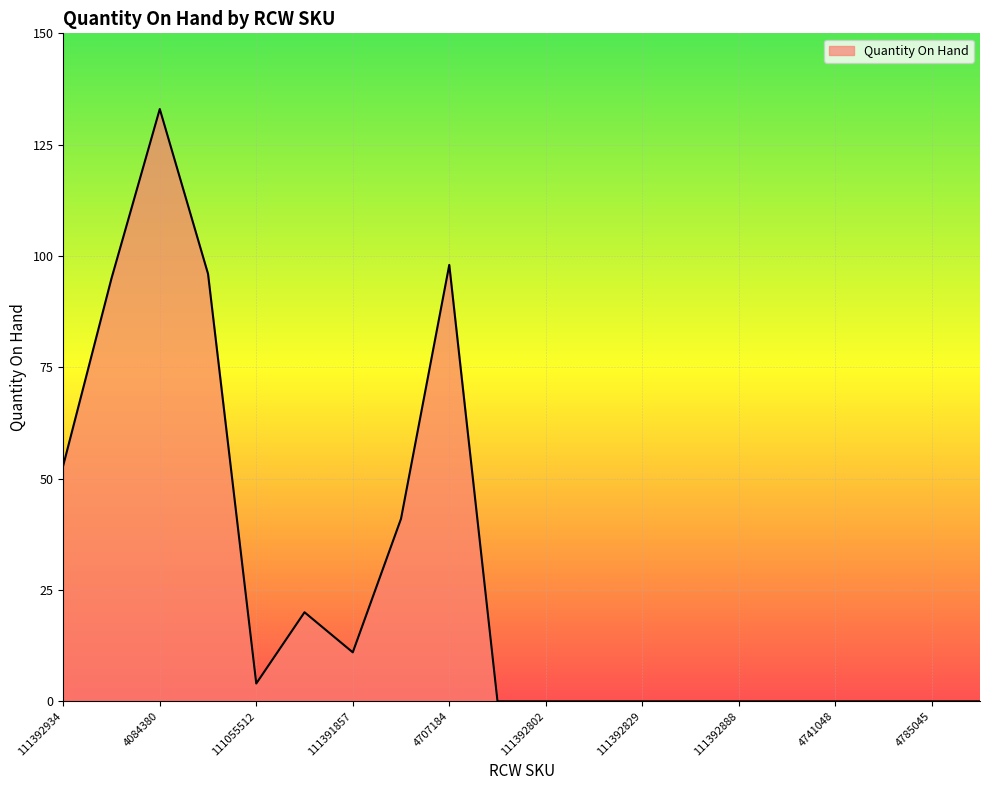

What is the difference between the maximum and minimum values?

133